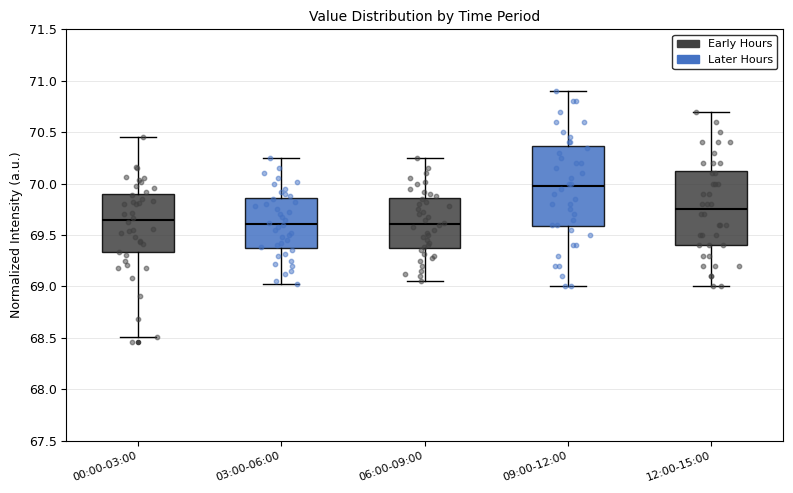

Which box has the highest median line?

09:00-12:00